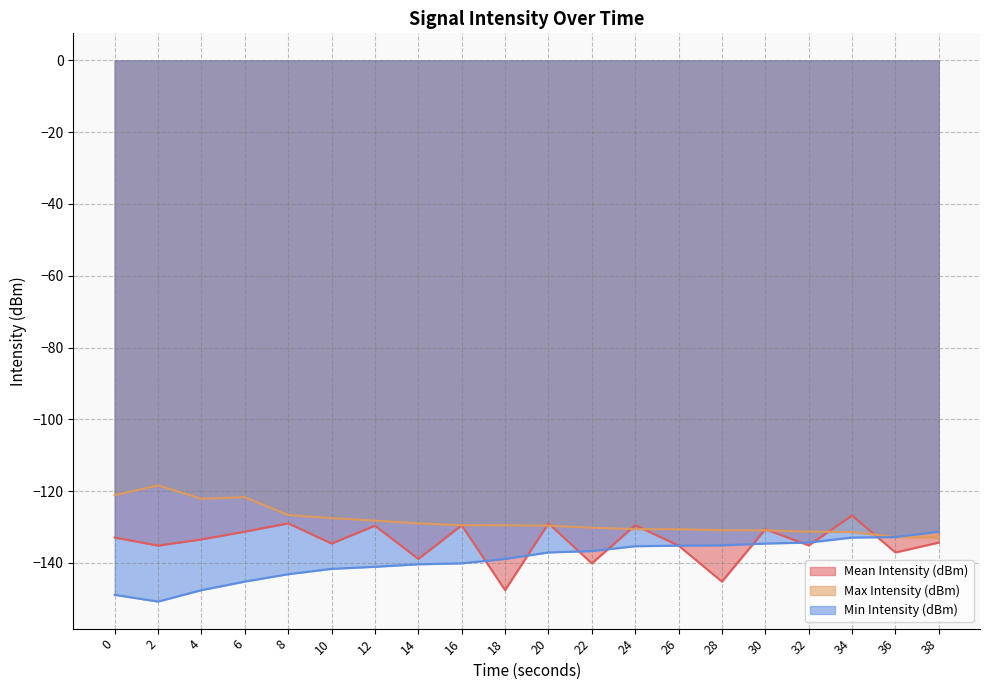

After their last crossing, which series has the higher values: Min Intensity (dBm) or Mean Intensity (dBm)?

Min Intensity (dBm)